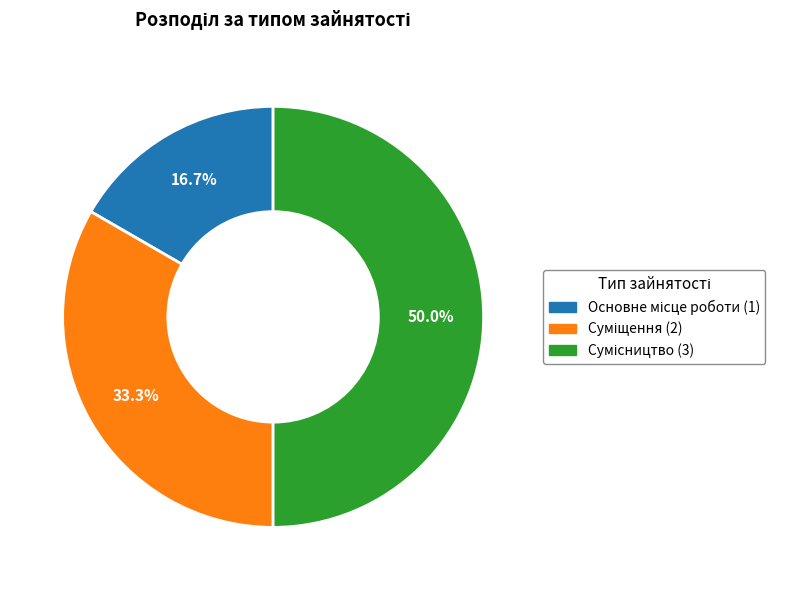

How many segments does this pie chart have?

3